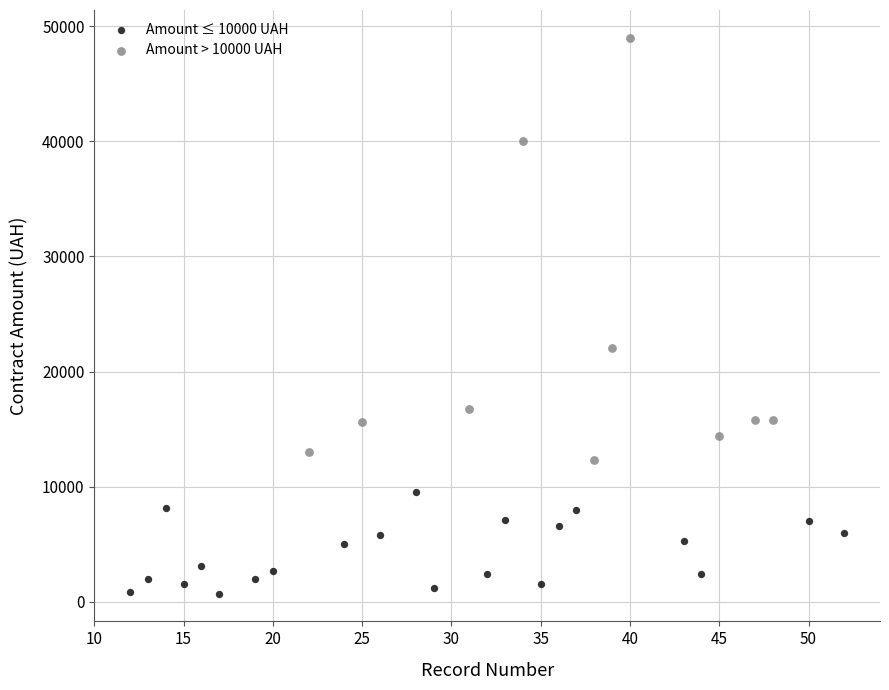

Which series contains the highest Y value?

Amount > 10000 UAH